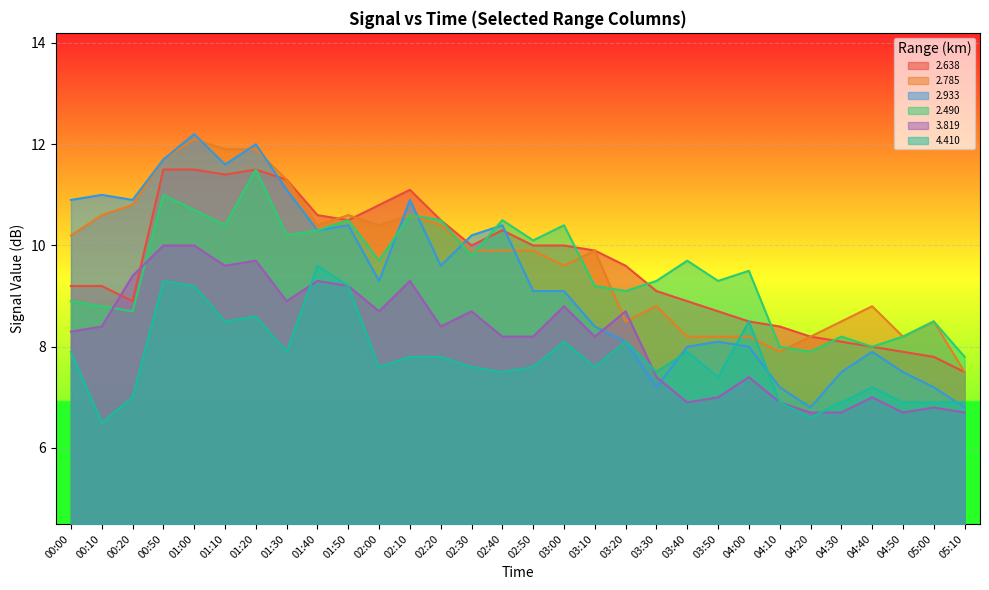

What is the average value of the 3.819 series?

8.2